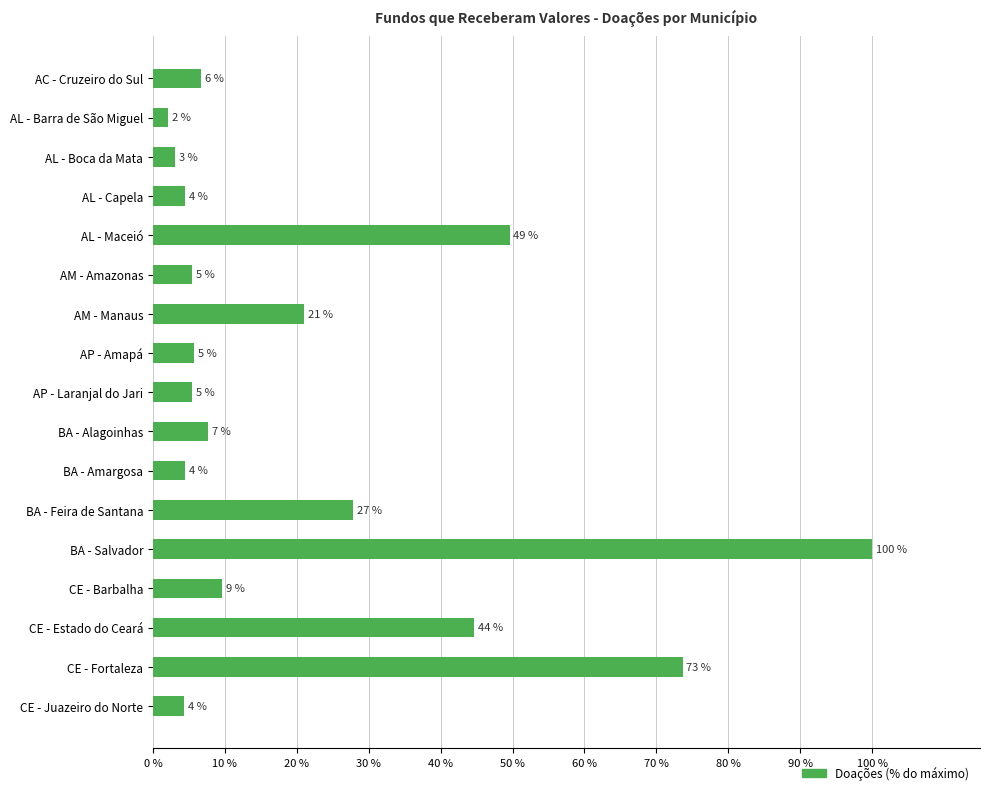

How many bars are there in total?

17